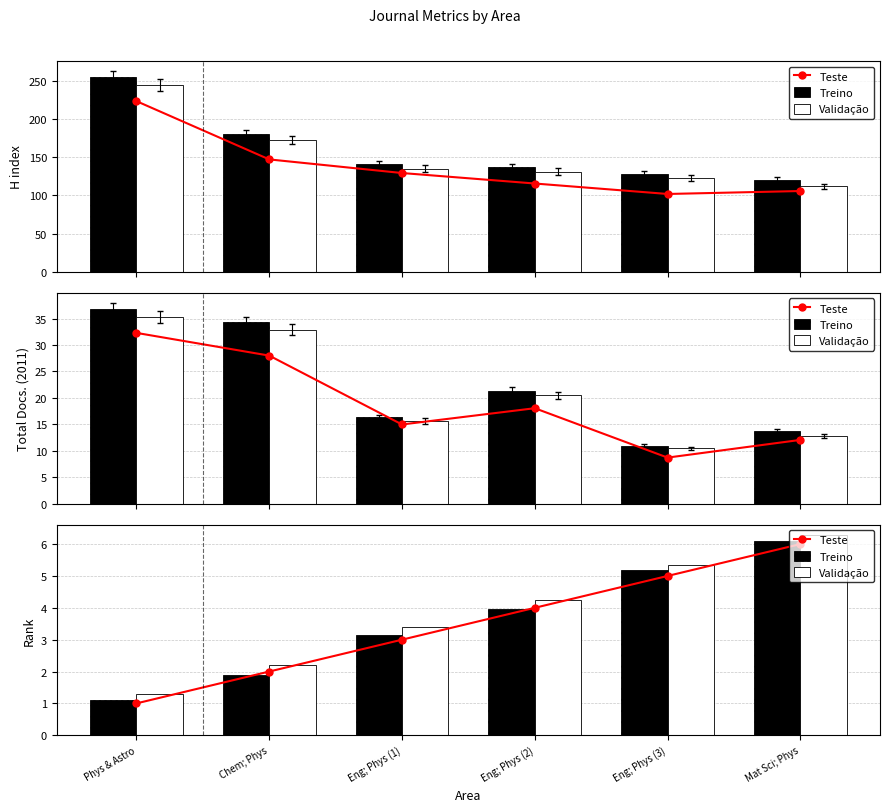

What position from the left is Eng; Phys (1)?

3